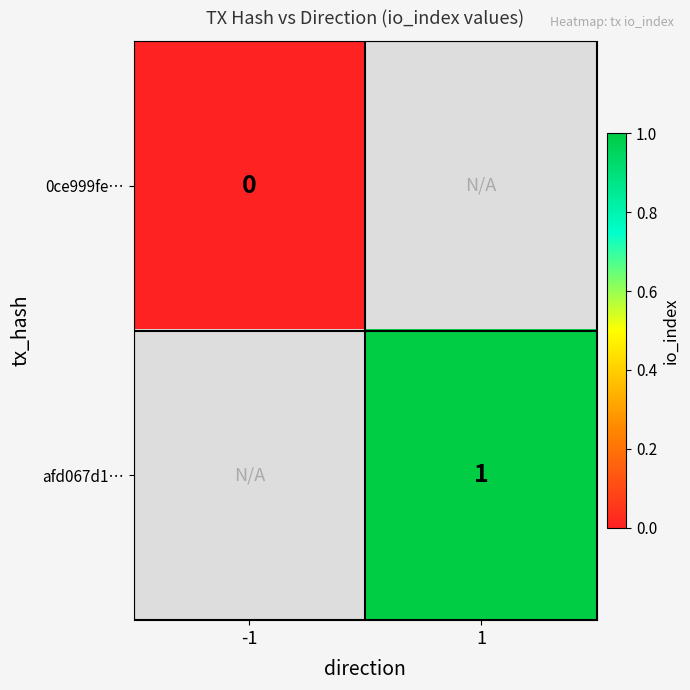

Is it true that afd067d1… equals 1 at 1?

True